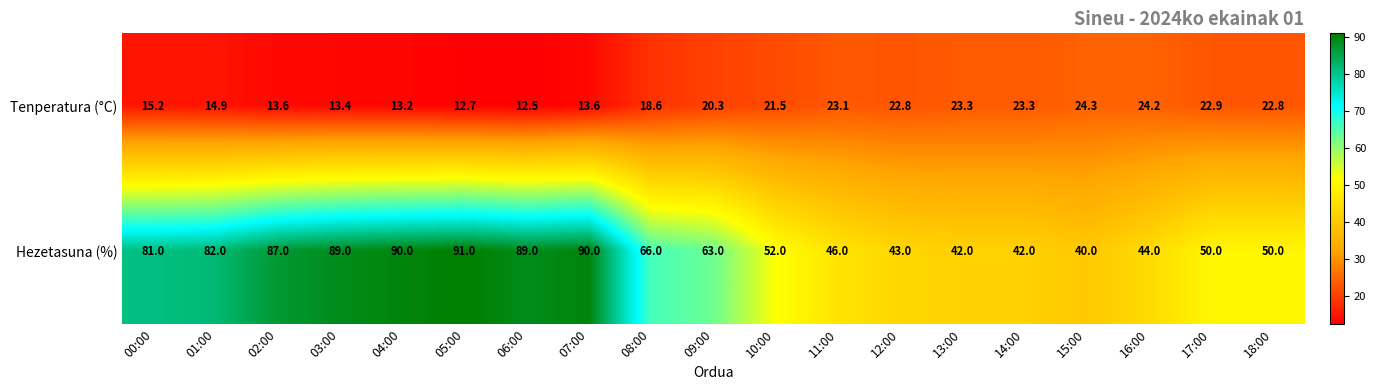

What is the average value of the Tenperatura (°C) series?

18.7